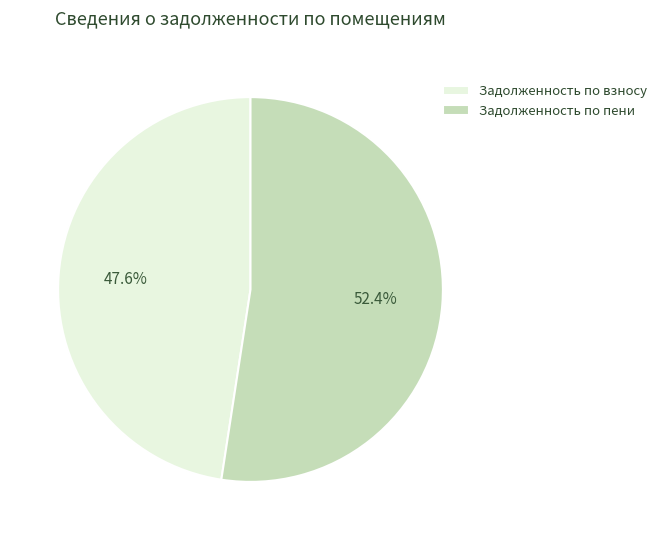

Count the number of slices in the pie.

2